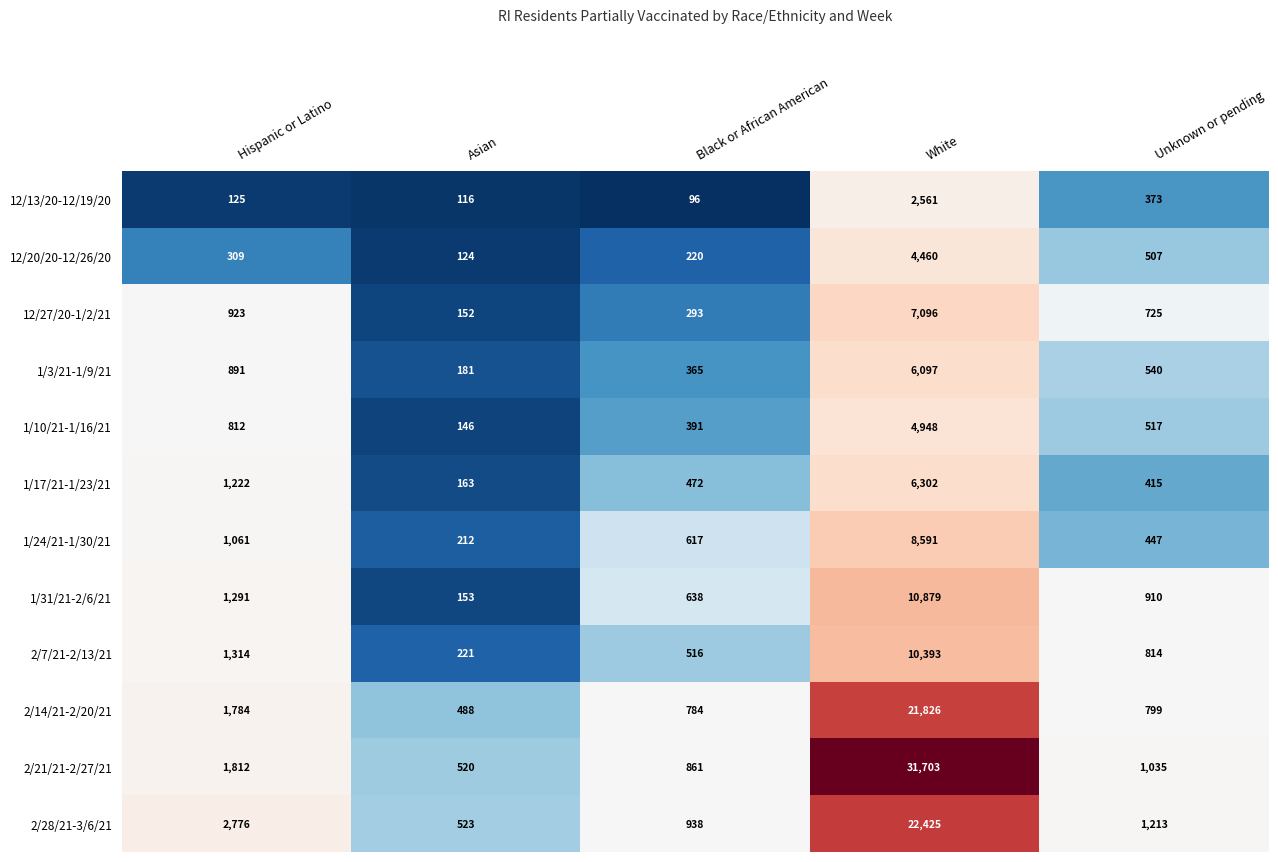

What is the difference between the highest and lowest values at Unknown or pending?

840